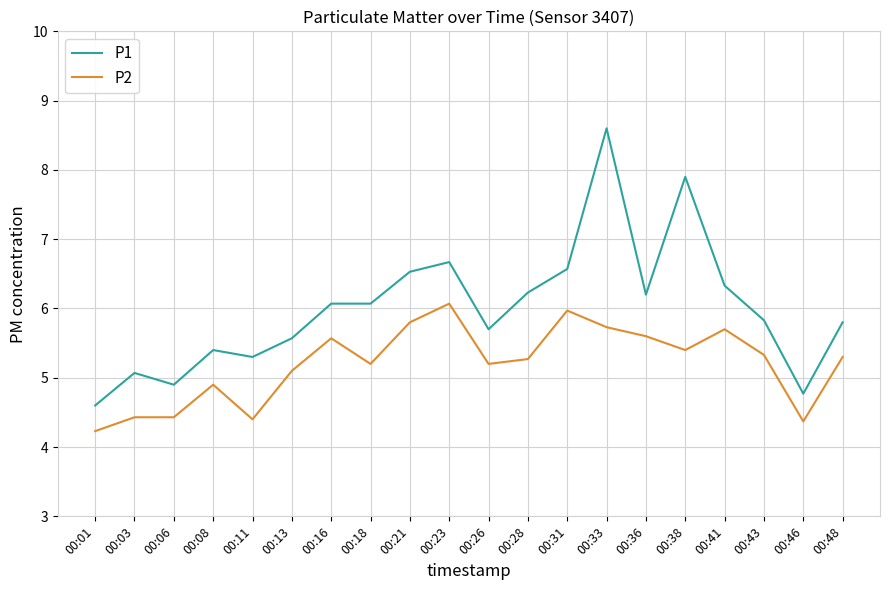

Where does the P2 series first go above 5?

00:13